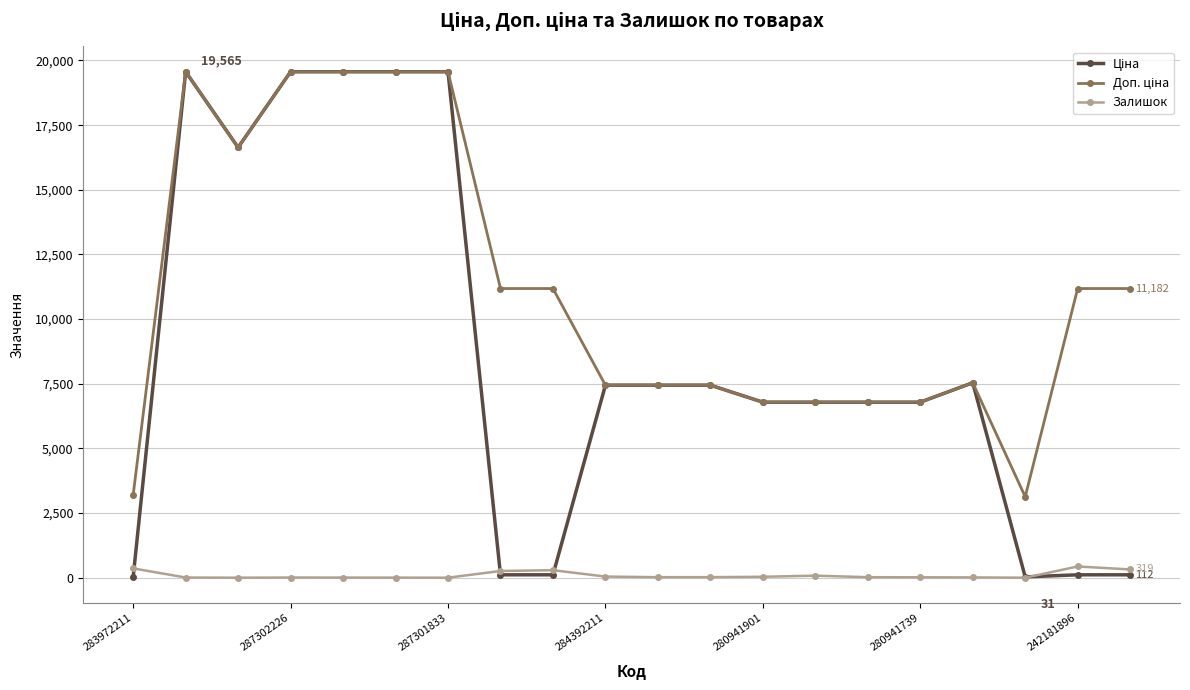

True or false: Залишок has more than 2 interior local peaks.

True